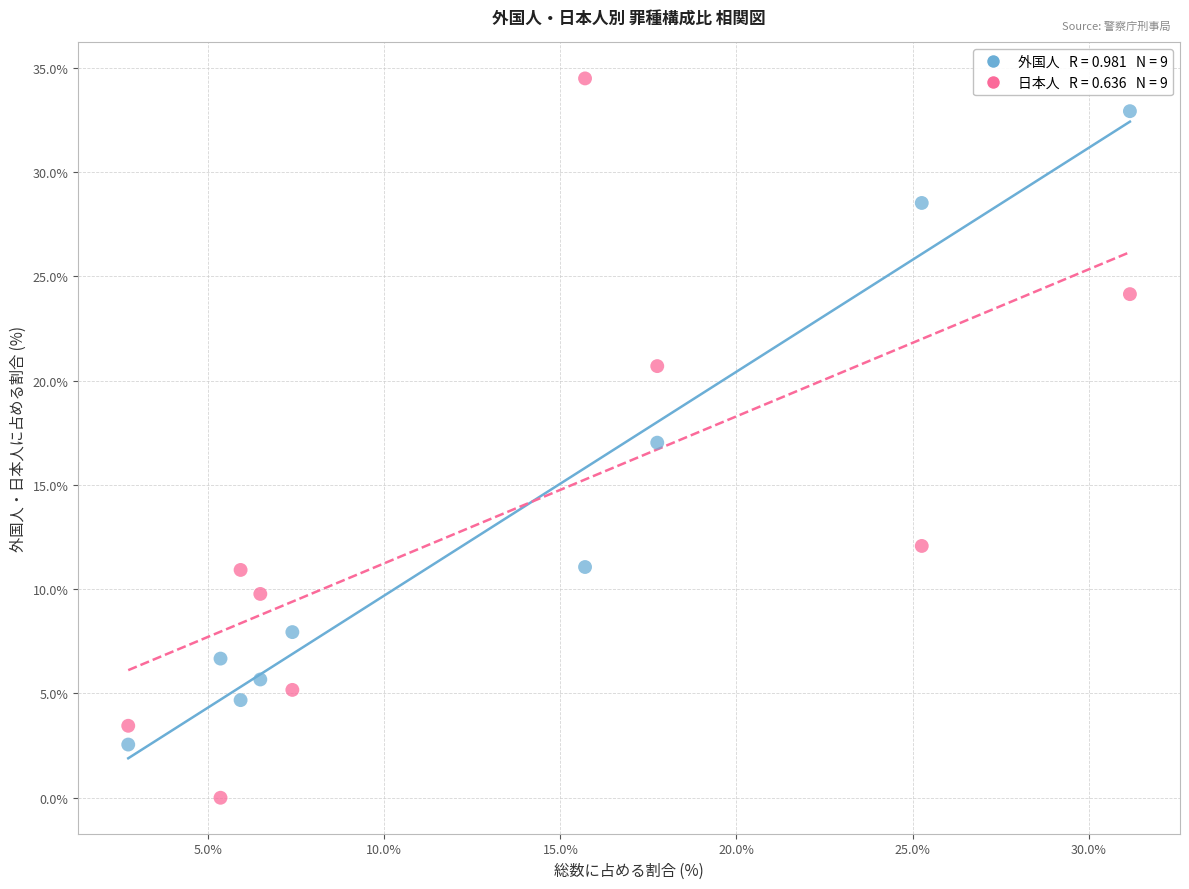

Across all data points, what is the range of Y values (max minus min)?

34.5